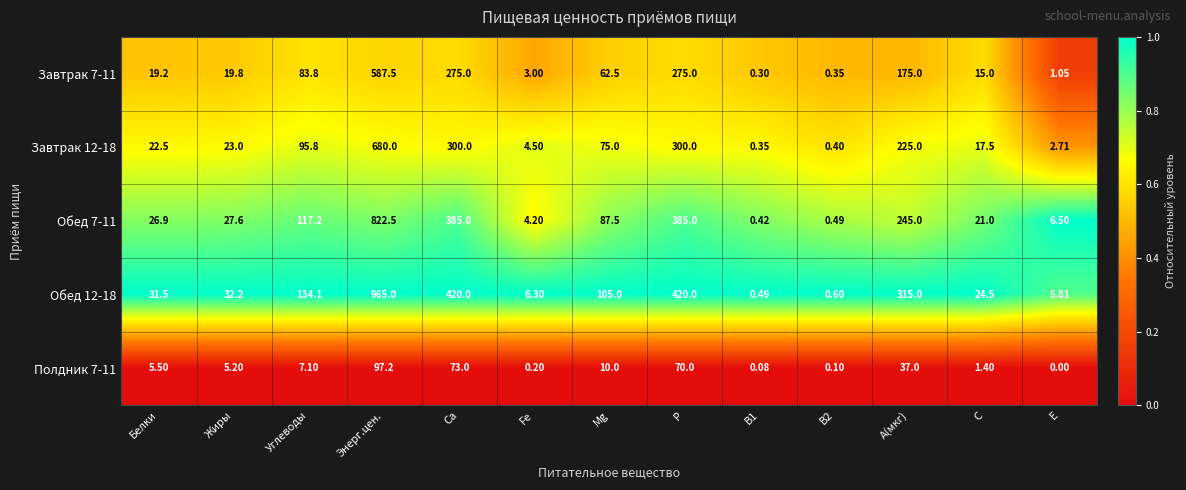

Which category has the highest value in the Завтрак 12-18 series?

Энерг.цен.